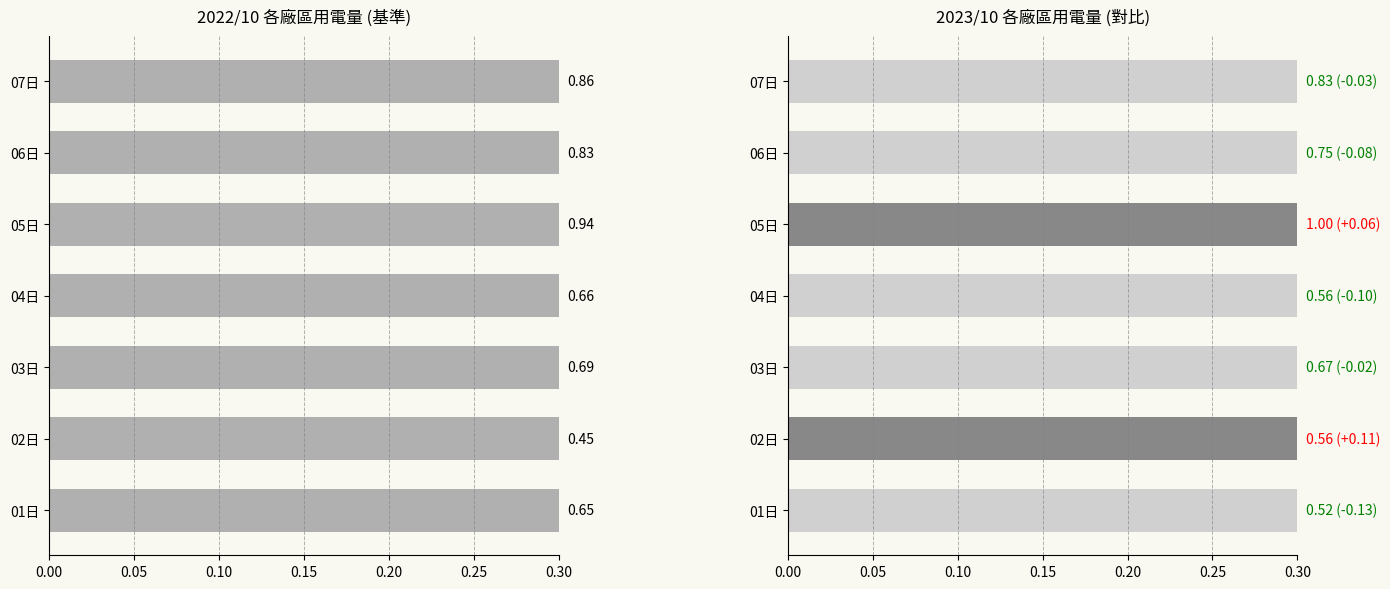

What are all the series names shown in the legend?

2022/10用電量, 2023/10用電量